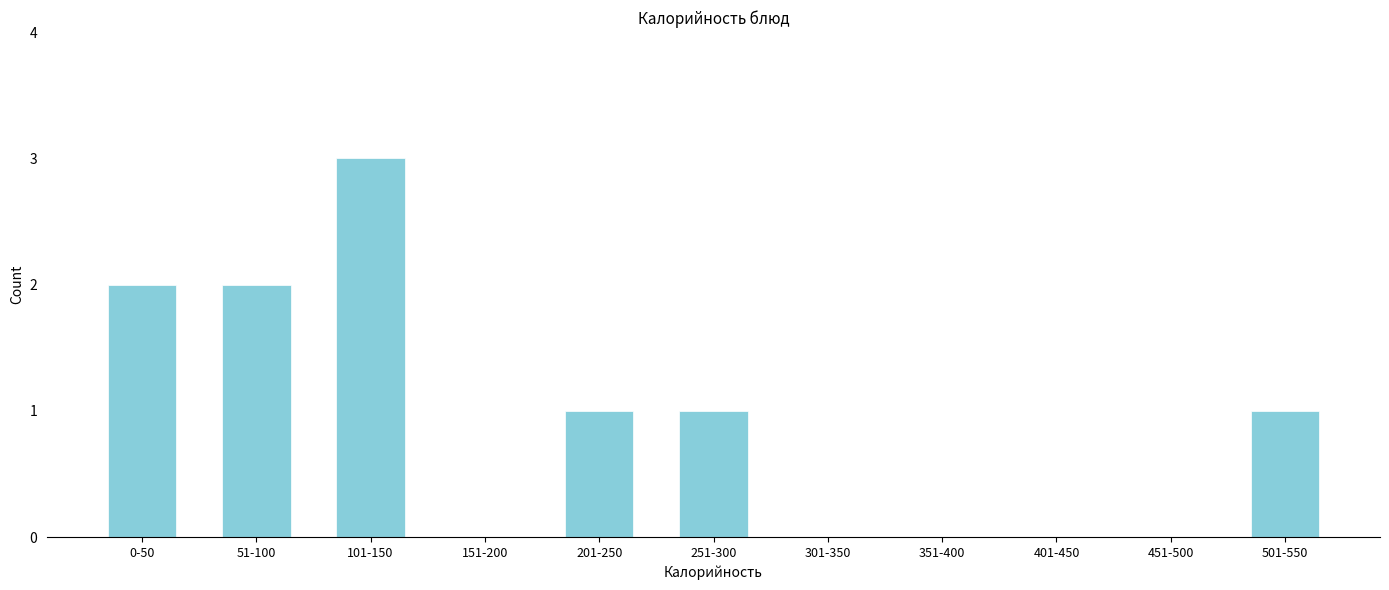

Reading right to left, what are all the values shown in this chart?

501-550=1	451-500=0	401-450=0	351-400=0	301-350=0	251-300=1	201-250=1	151-200=0	101-150=3	51-100=2	0-50=2